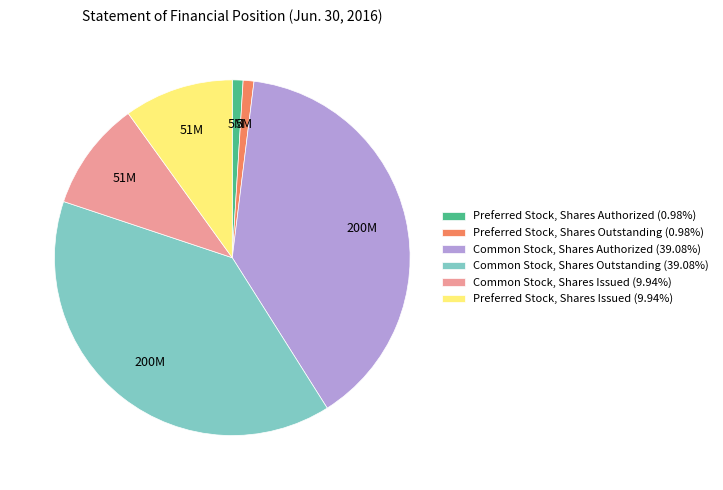

What is the ratio of the value at Common Stock, Shares Authorized to the value at Common Stock, Shares Outstanding?

1.0